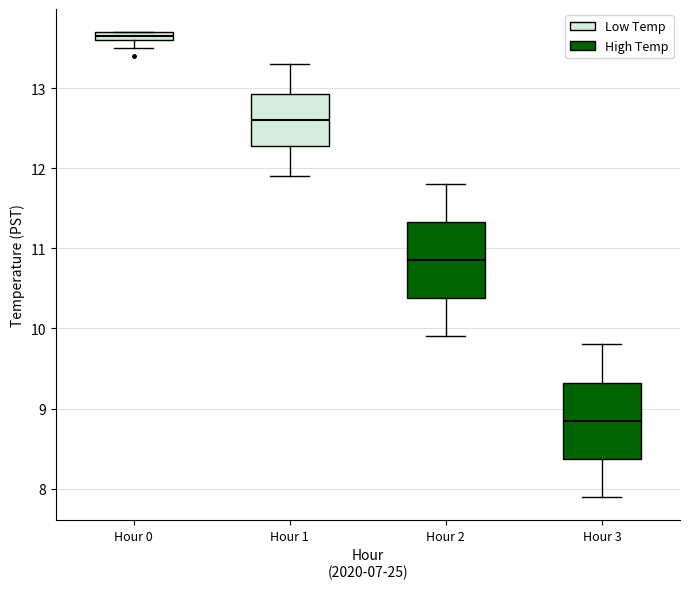

Which box's median line is the lowest?

Hour 3